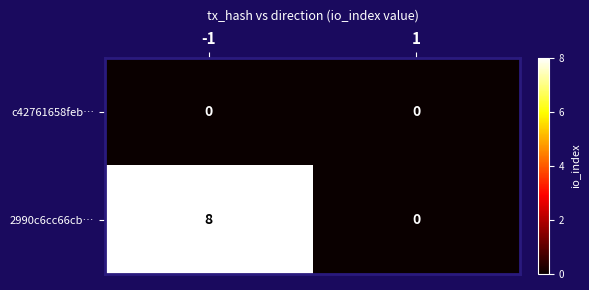

List the labels in order of 2990c6cc66cb… value, smallest first.

1, -1